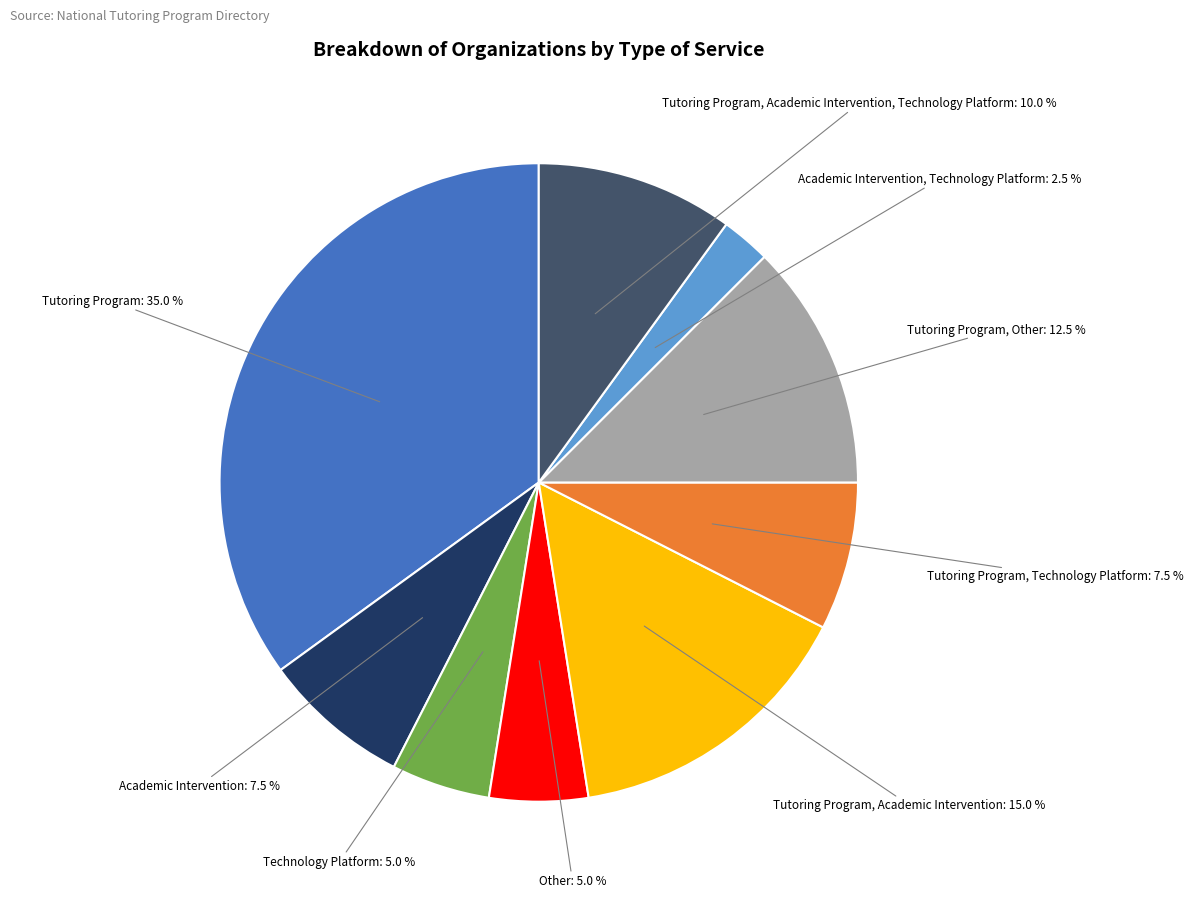

To the nearest percent, what is the average slice percentage?

11%